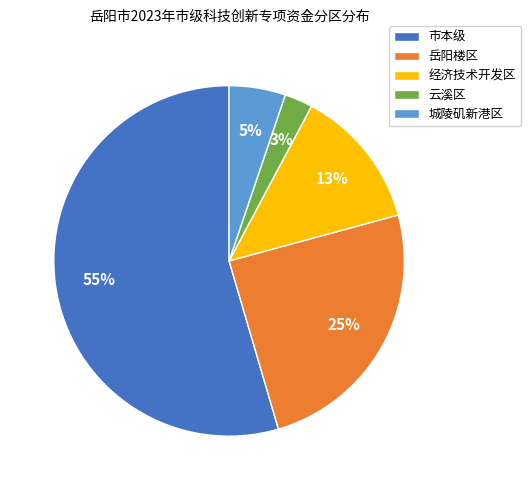

To the nearest percent, what is the average slice percentage?

20%